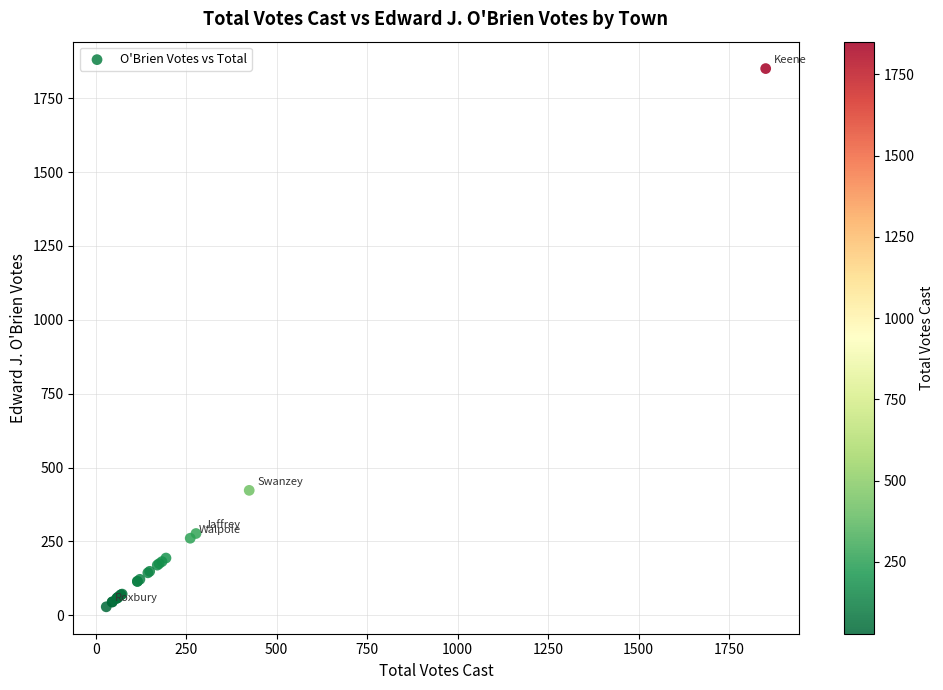

What Y value in the scatter plot is closest to 939?

423